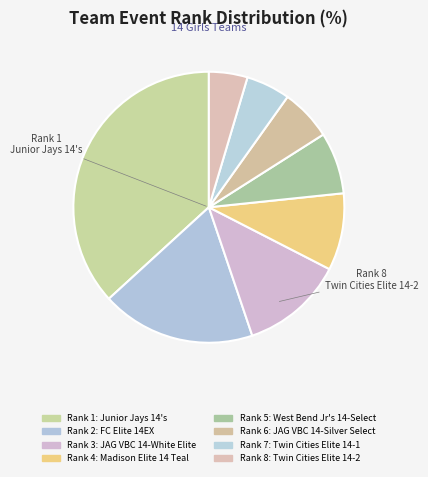

How many segments does this pie chart have?

8